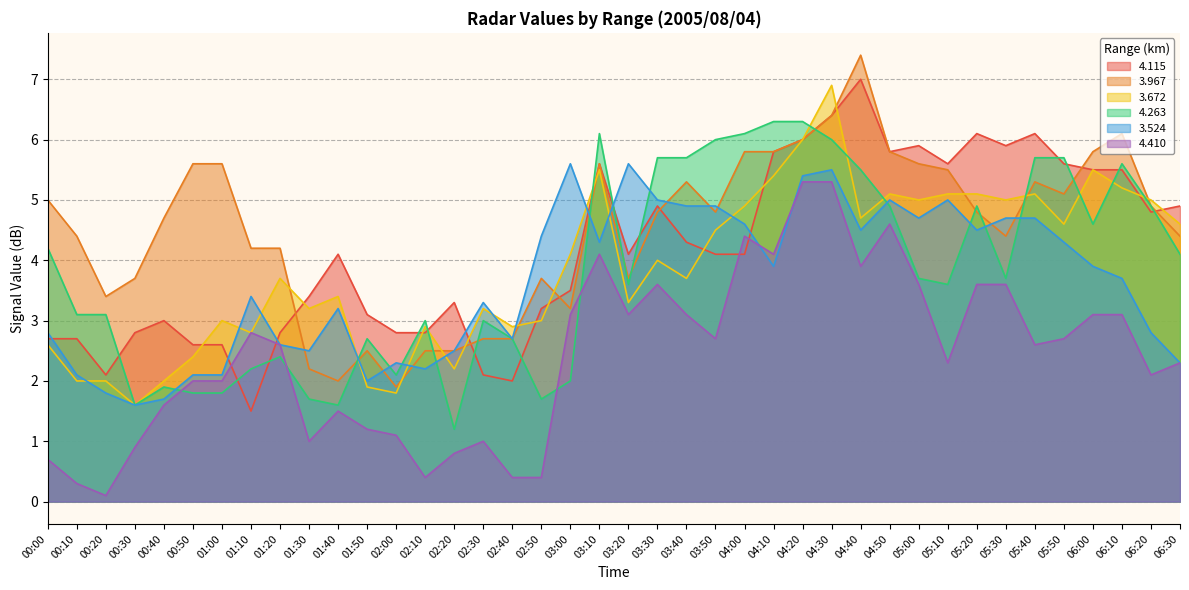

How many categories are shown in the chart?

40